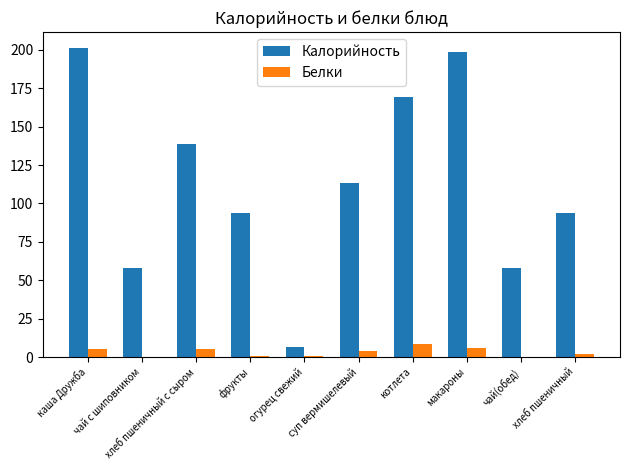

Which series has the largest total across all categories?

Калорийность